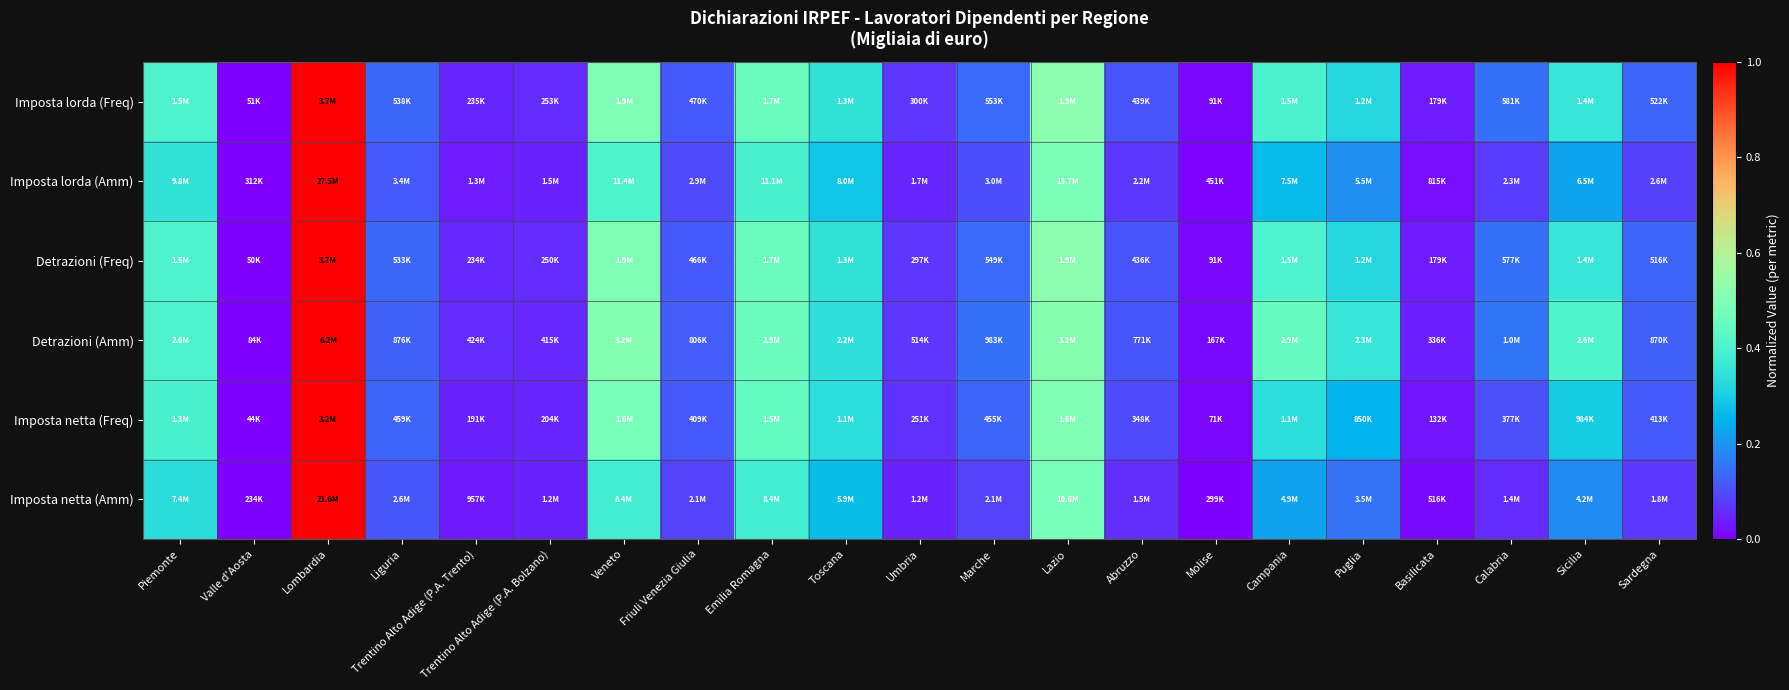

Which series has the widest spread of values?

Imposta lorda (Amm)